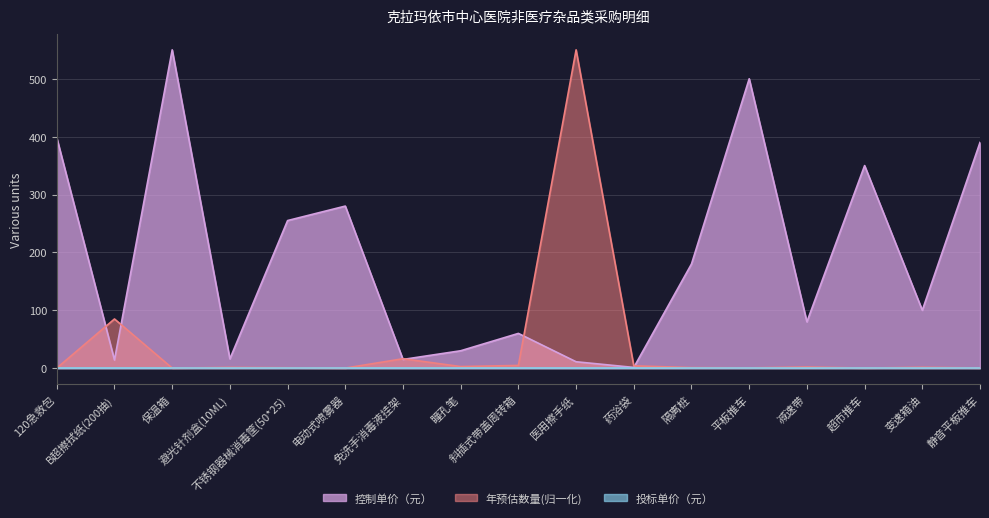

How many values in the 控制单价（元） series exceed 100?

8